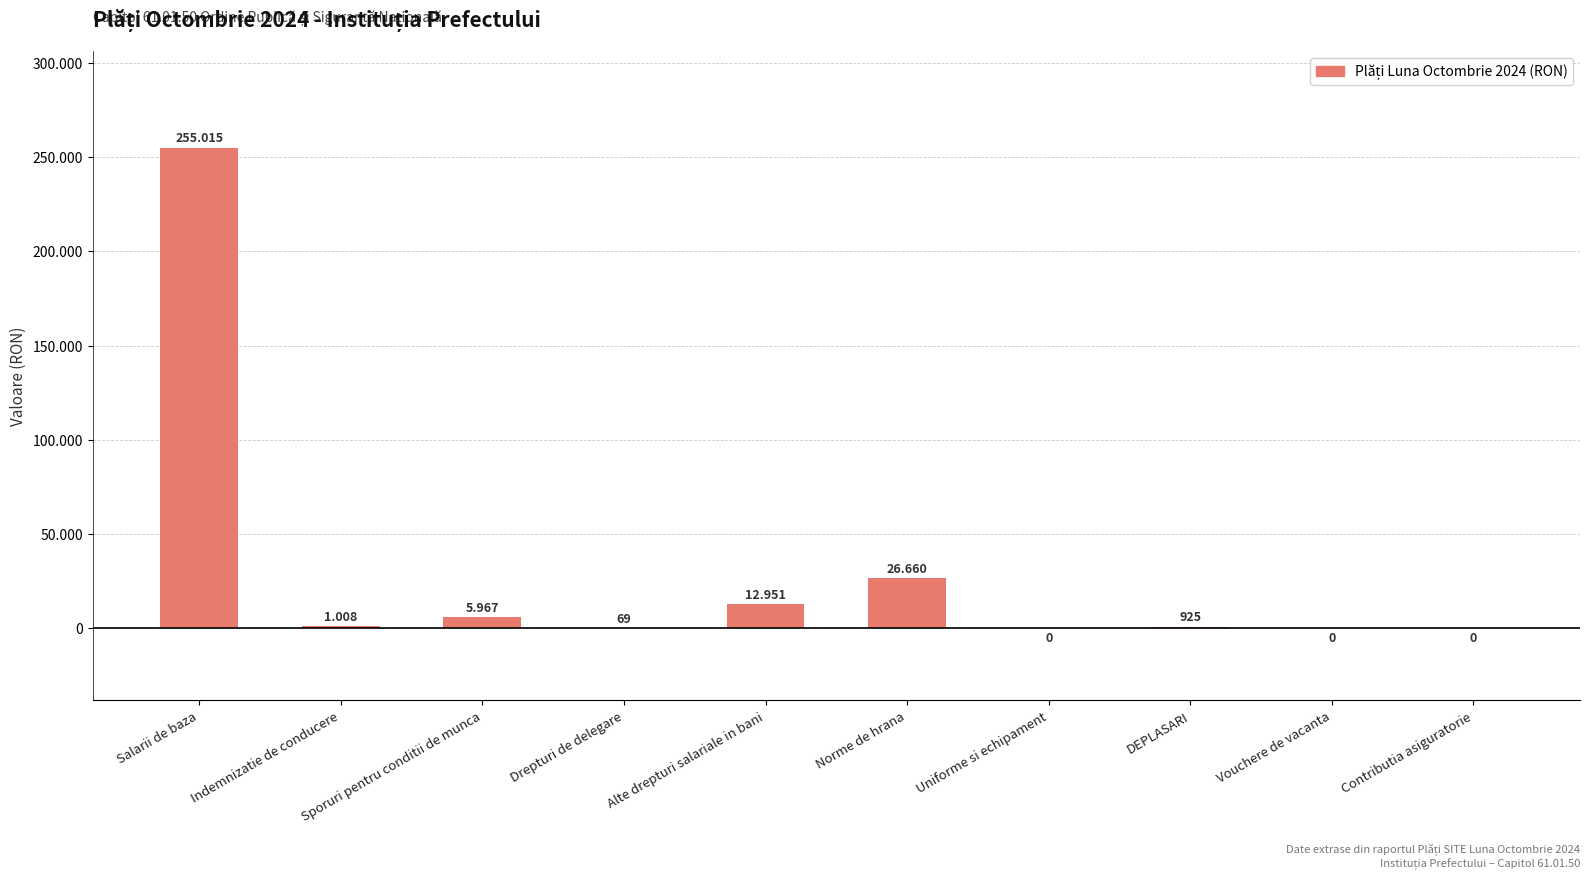

What is the sum of the values at Drepturi de delegare and Norme de hrana?

26729